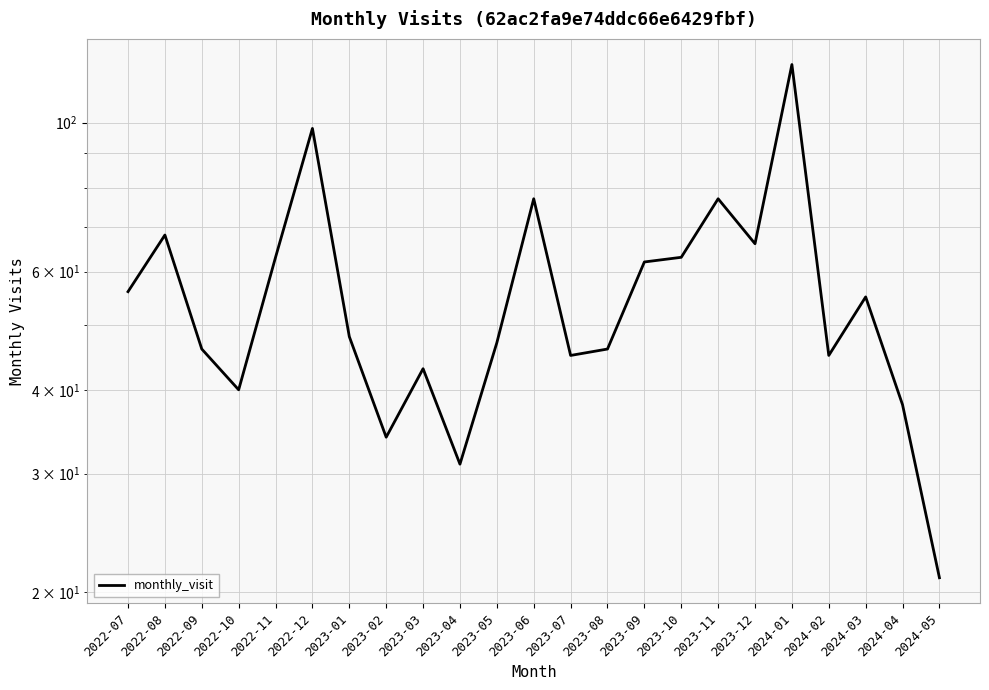

What is the label of the 22nd point from the right?

2022-08